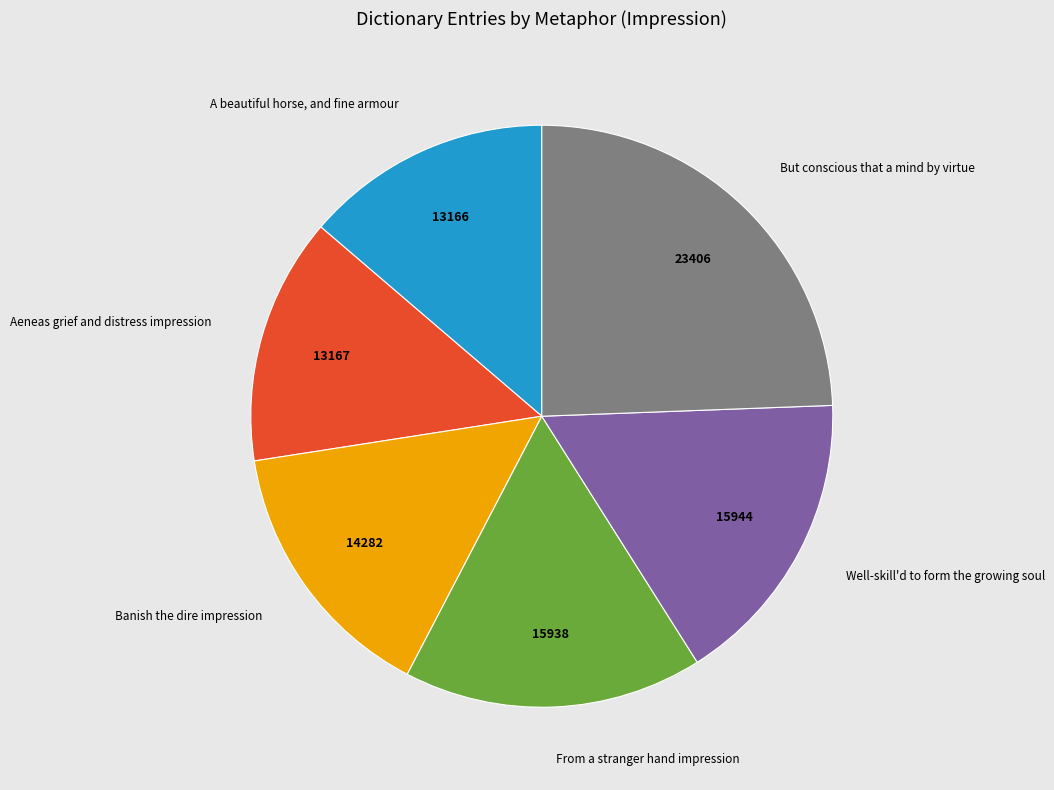

Which category has the biggest portion of the pie?

But conscious that a mind by virtue